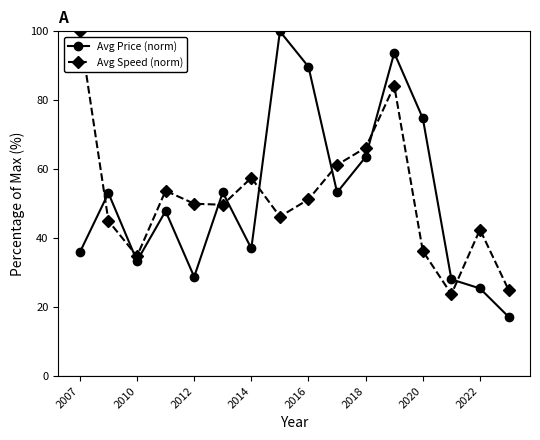

True or false: Avg Speed (norm) has more than 1 interior local peaks.

True